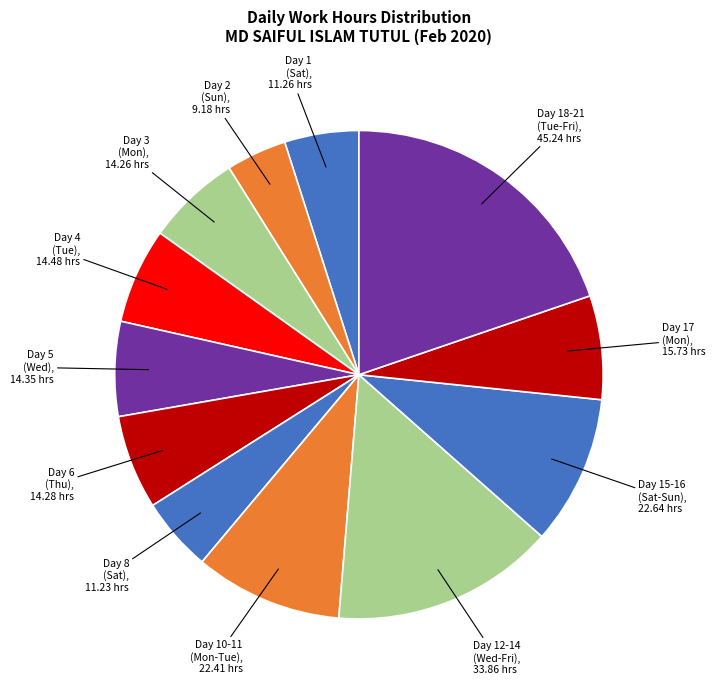

What is the smallest slice in the pie chart?

2